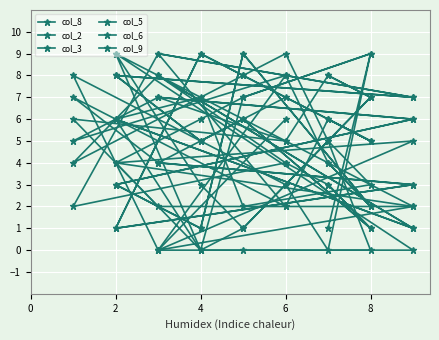

Does the chart display data point markers on the line(s)?

Yes